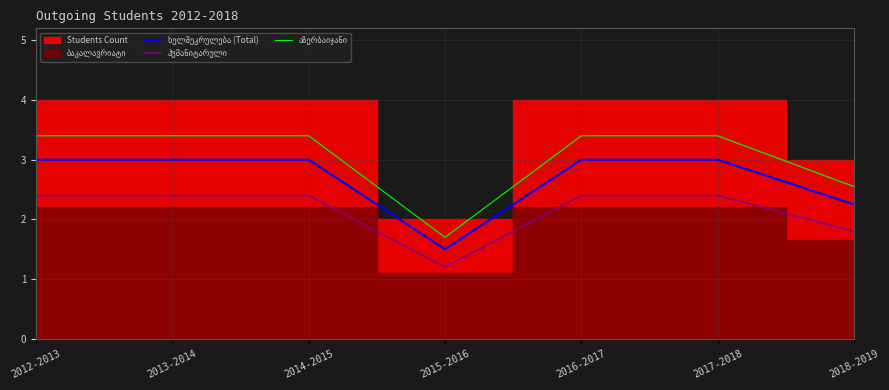

At how many categories does at least one series exceed 3?

5